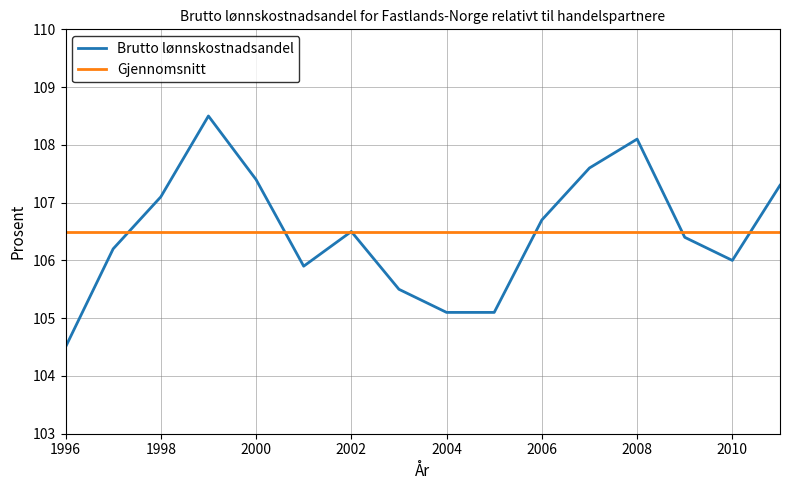

Reading left to right, what are all the values shown in this chart?

Brutto lønnskostnadsandel: 104.5	106.2	107.1	108.5	107.4	105.9	106.5	105.5	105.1	105.1	106.7	107.6	108.1	106.4	106.0	107.3
Gjennomsnitt: 106.5	106.5	106.5	106.5	106.5	106.5	106.5	106.5	106.5	106.5	106.5	106.5	106.5	106.5	106.5	106.5